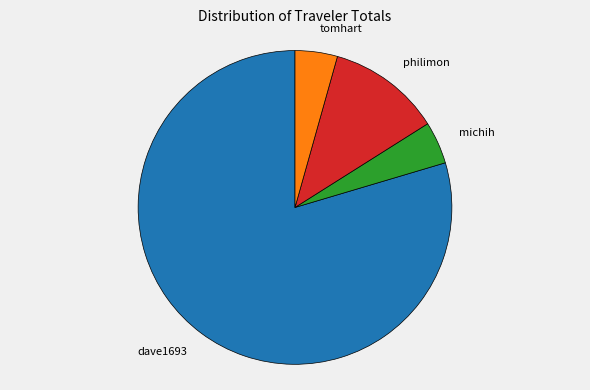

Is there a majority slice in this chart?

Yes